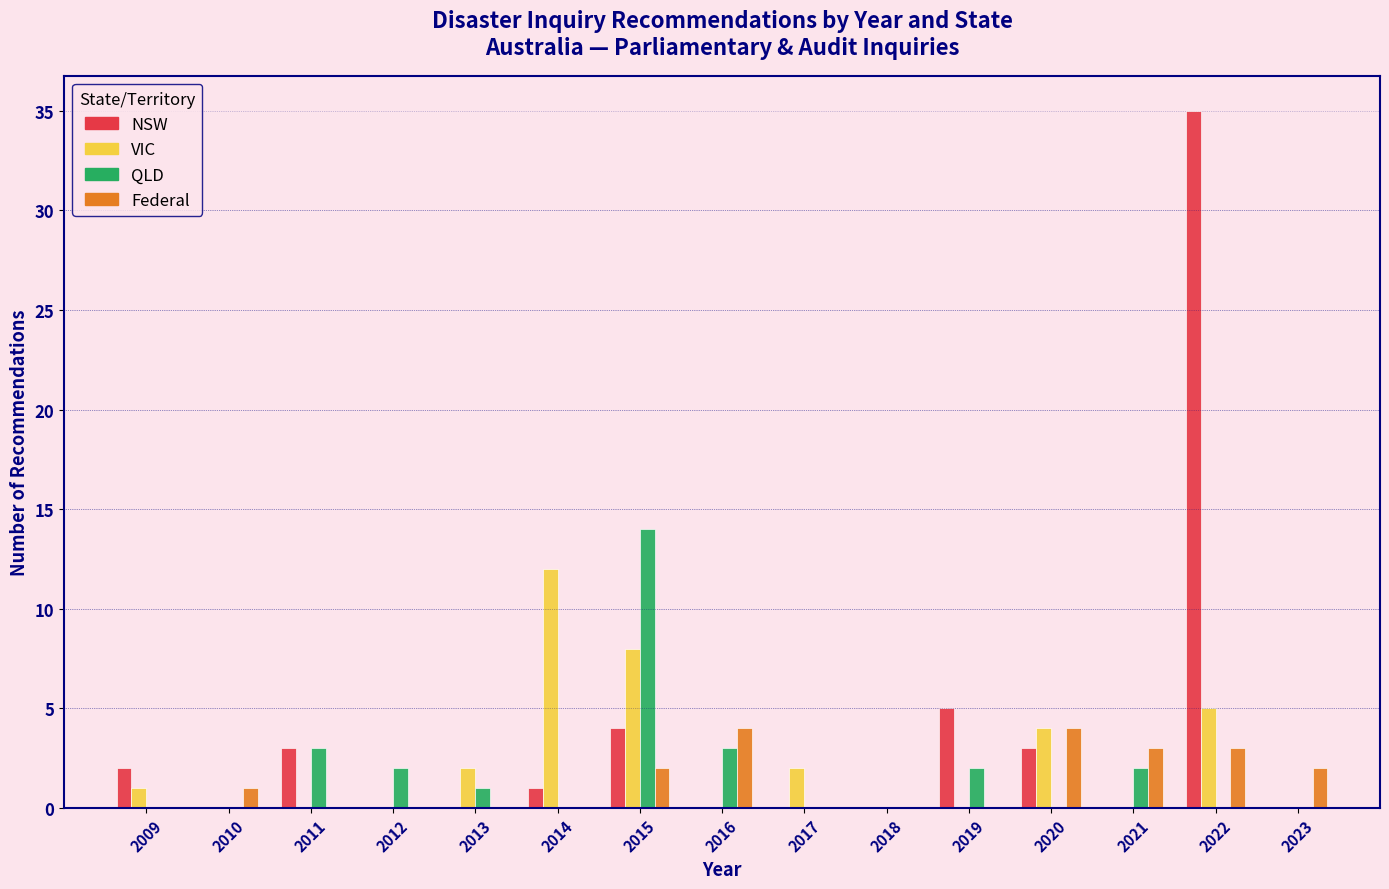

Read the Federal value at 2022.

3